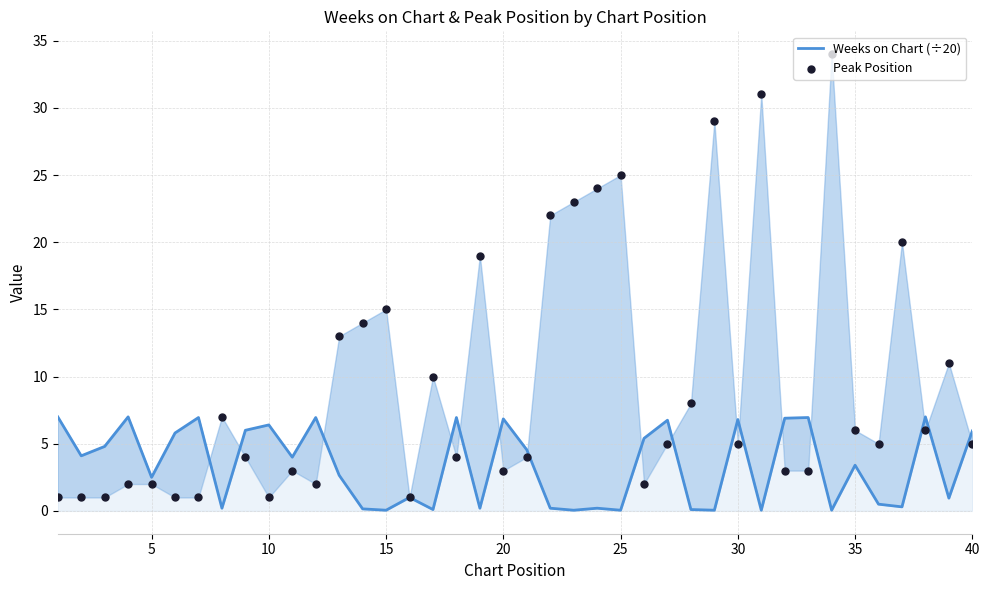

Is the value of Peak Position at 13 greater than the value of Weeks on Chart (÷20) at 22?

Yes